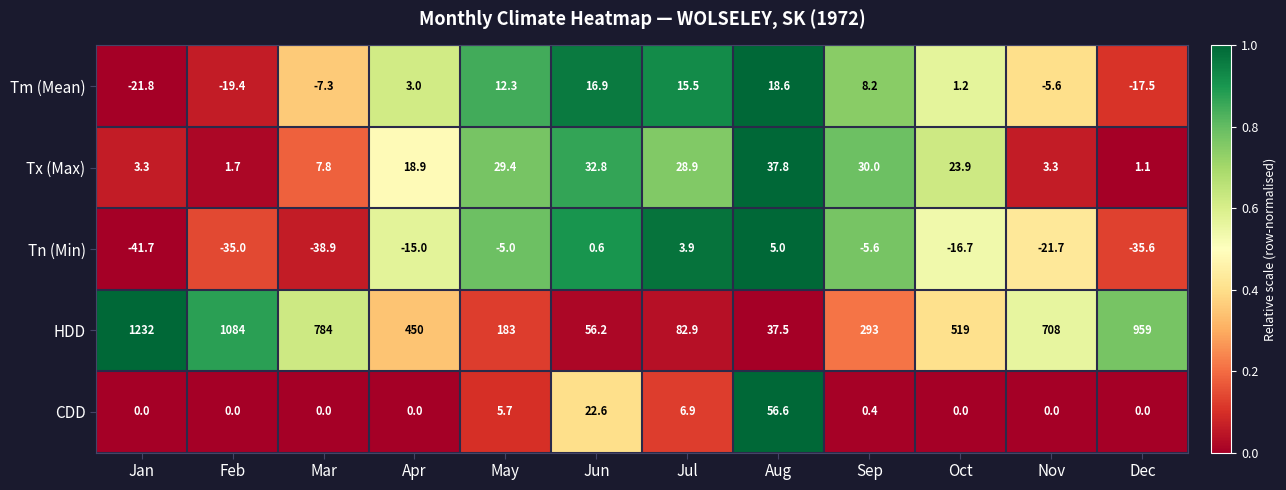

What is the minimum value for Tx (Max)?

1.1